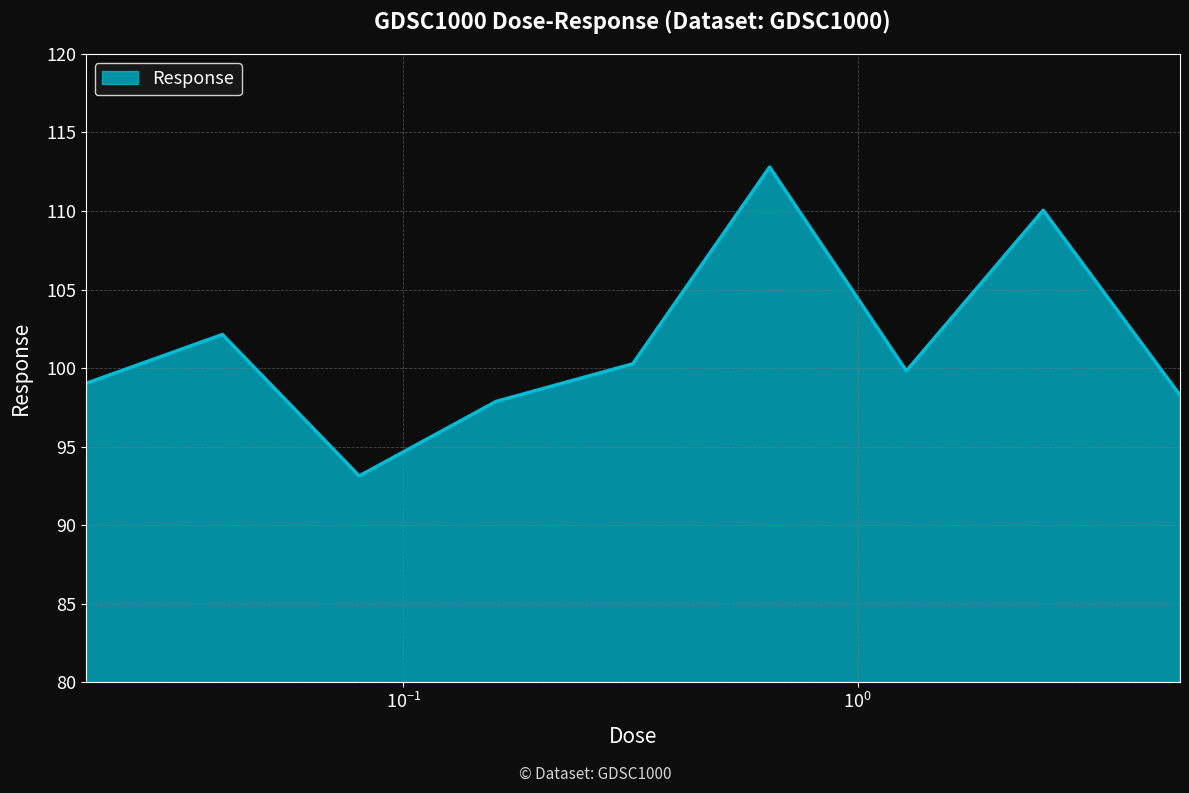

What is the minimum value shown in the chart?

93.1